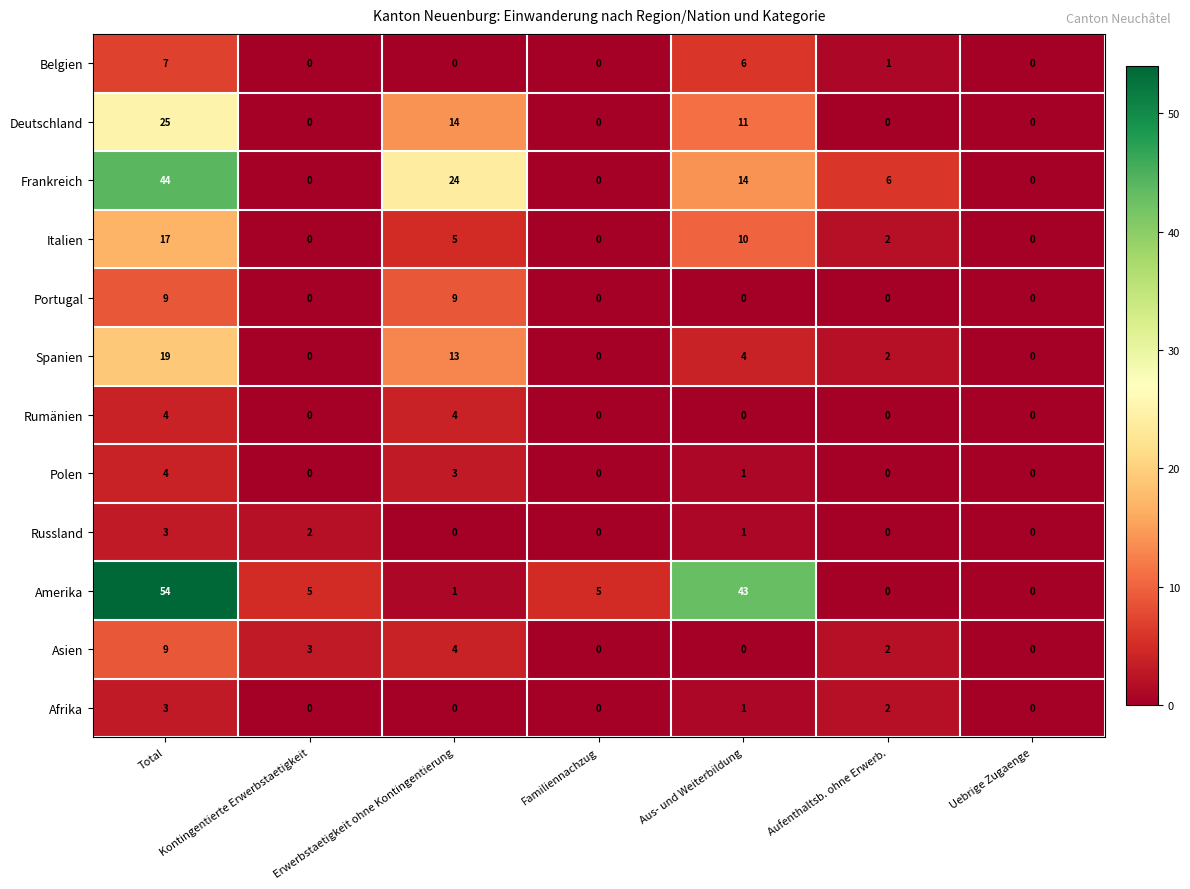

Which label corresponds to the largest value in the chart?

Total